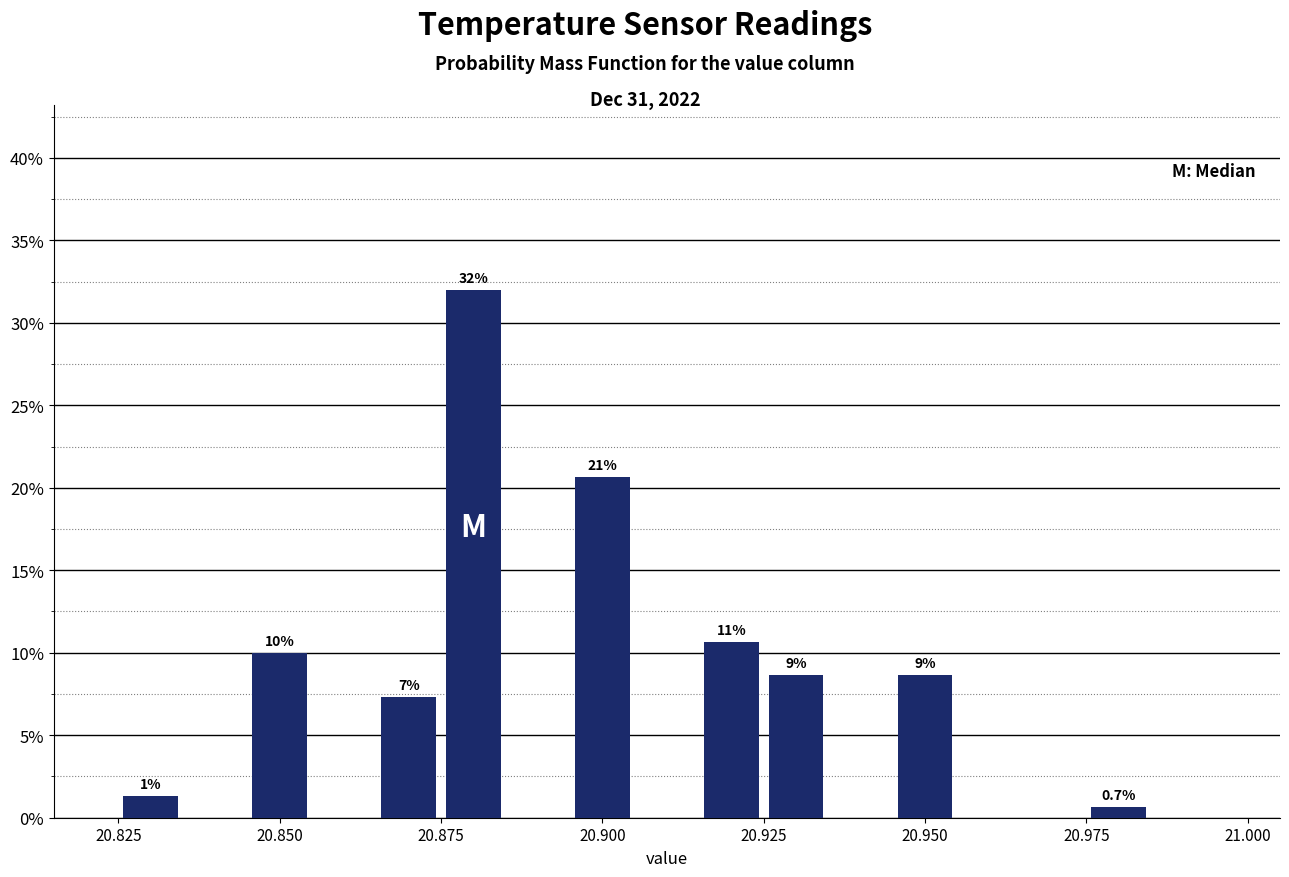

Around what value on the x-axis is the tallest bar? Give the approximate position of its centre, as read against the axis.

20.880